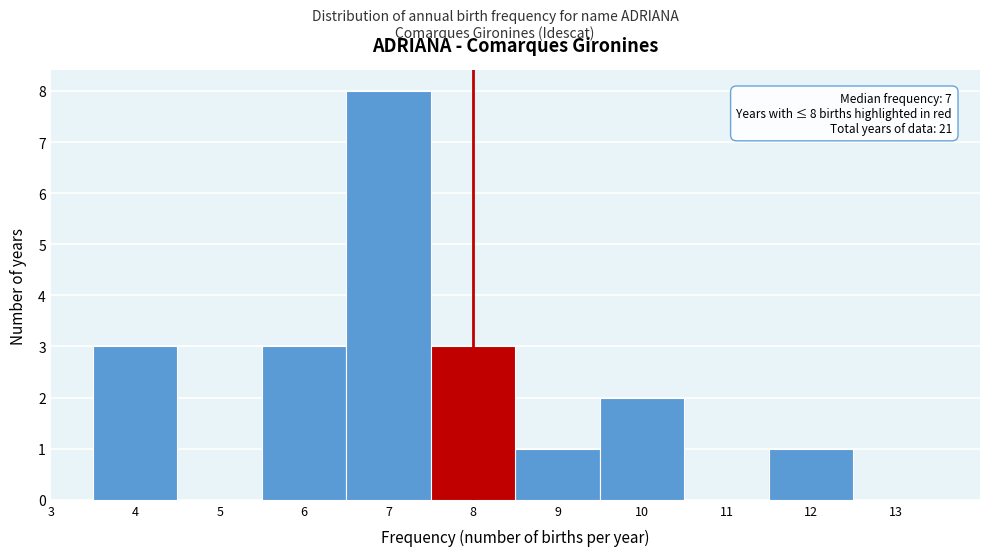

Over which range of the x-axis is the bar tallest?

6.5 to 7.5